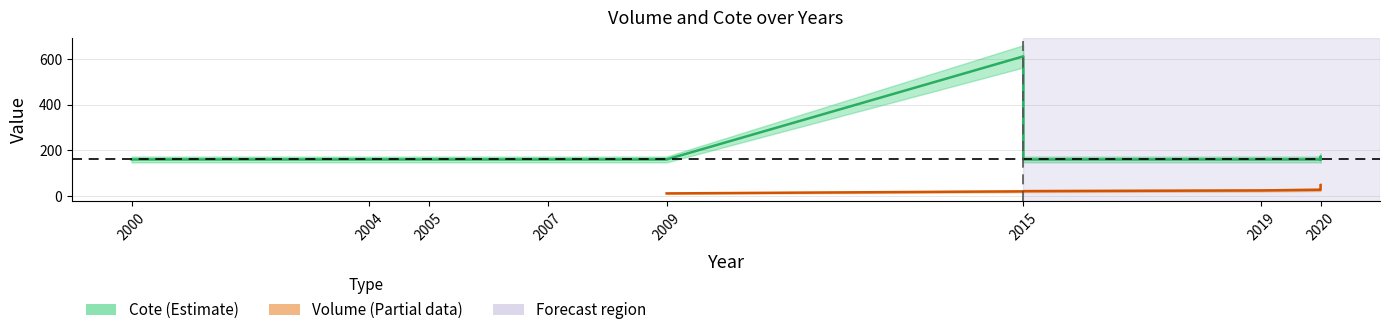

What is the greatest value displayed?

612.0